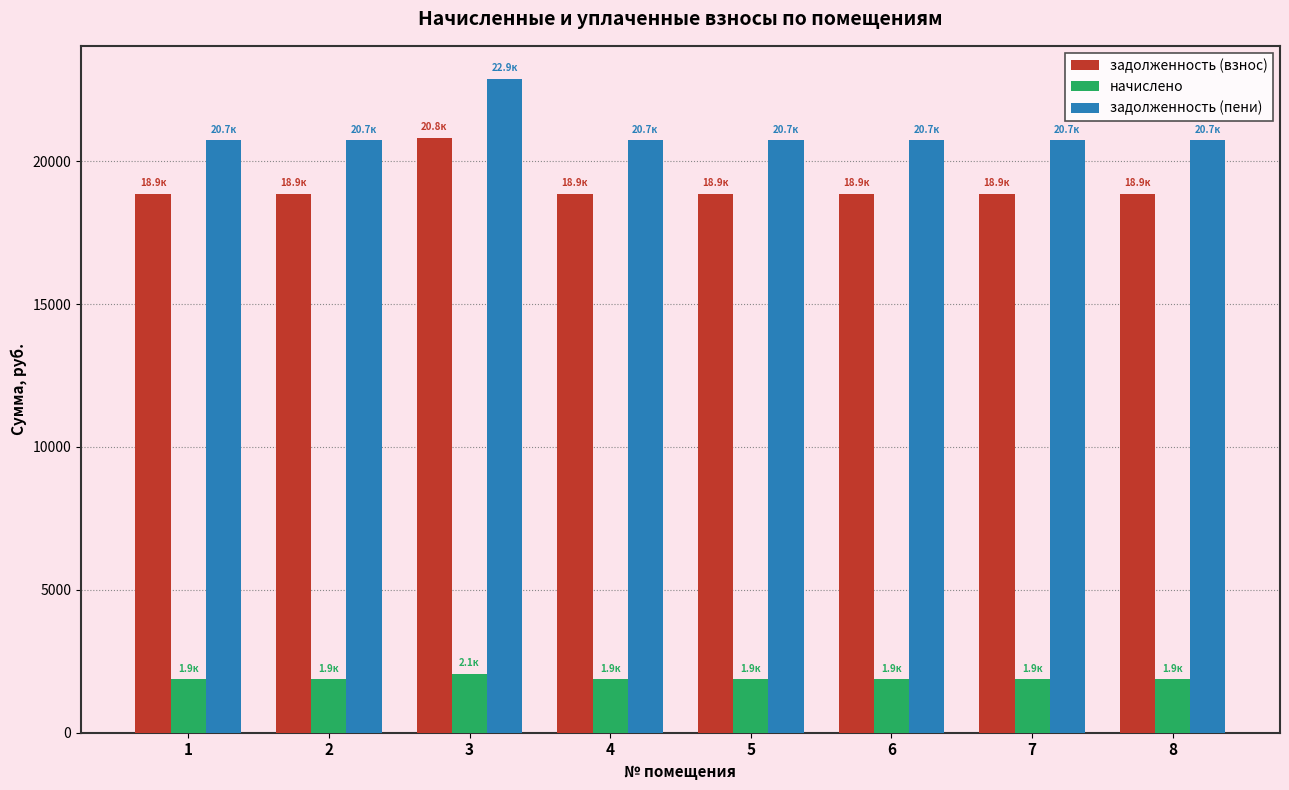

What is the difference between the highest and lowest values at 3?

20822.6